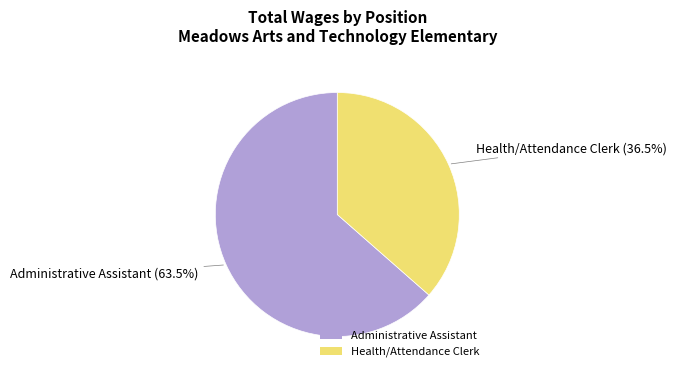

Is there any slice that represents more than half of the pie?

Yes